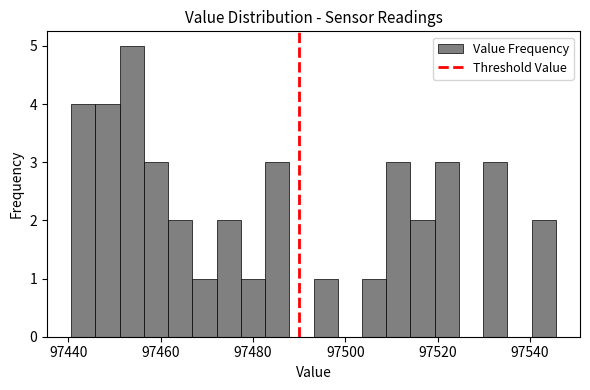

Read against the x-axis, roughly where is the centre of the tallest bar?

97454